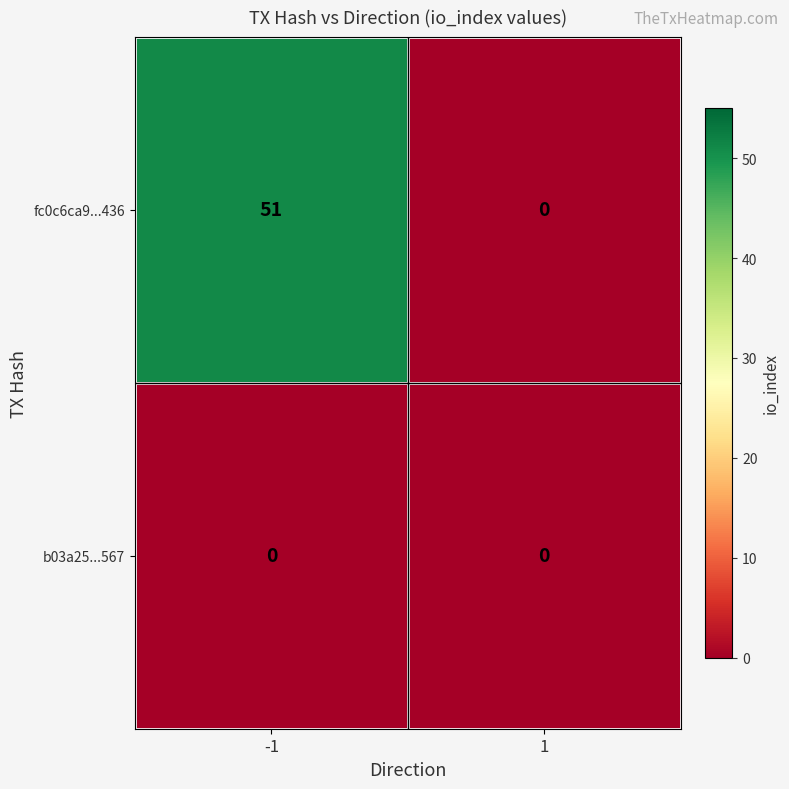

What is the maximum value shown in the chart?

51